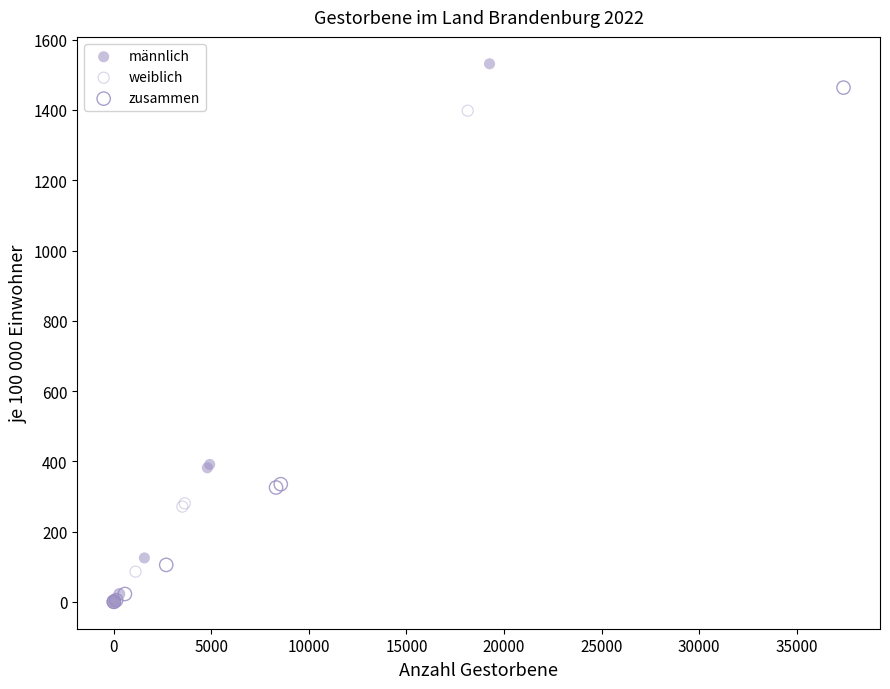

Which series has the widest spread of Y values?

männlich